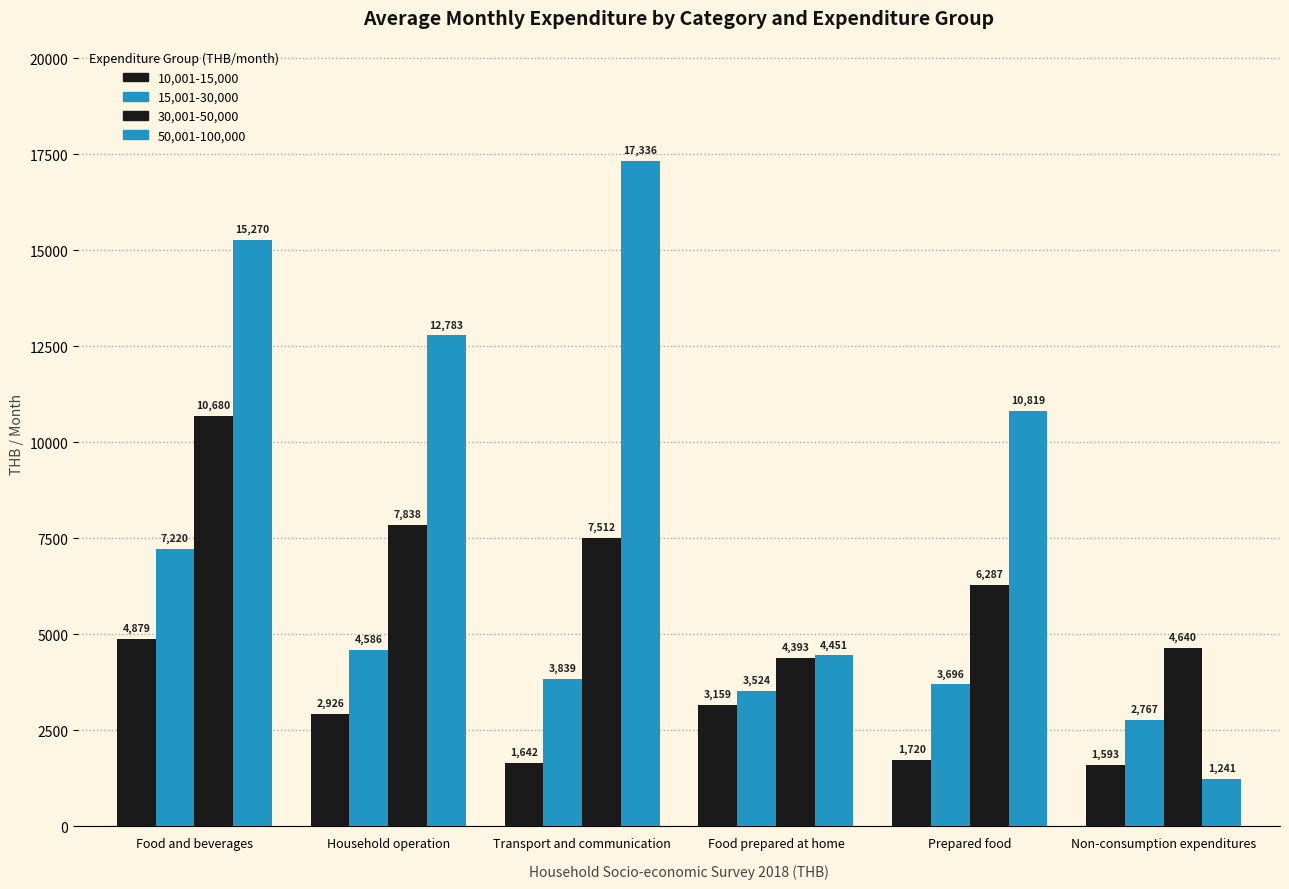

What is the value of the 15,001-30,000 bar at the 3rd from the left?

3839